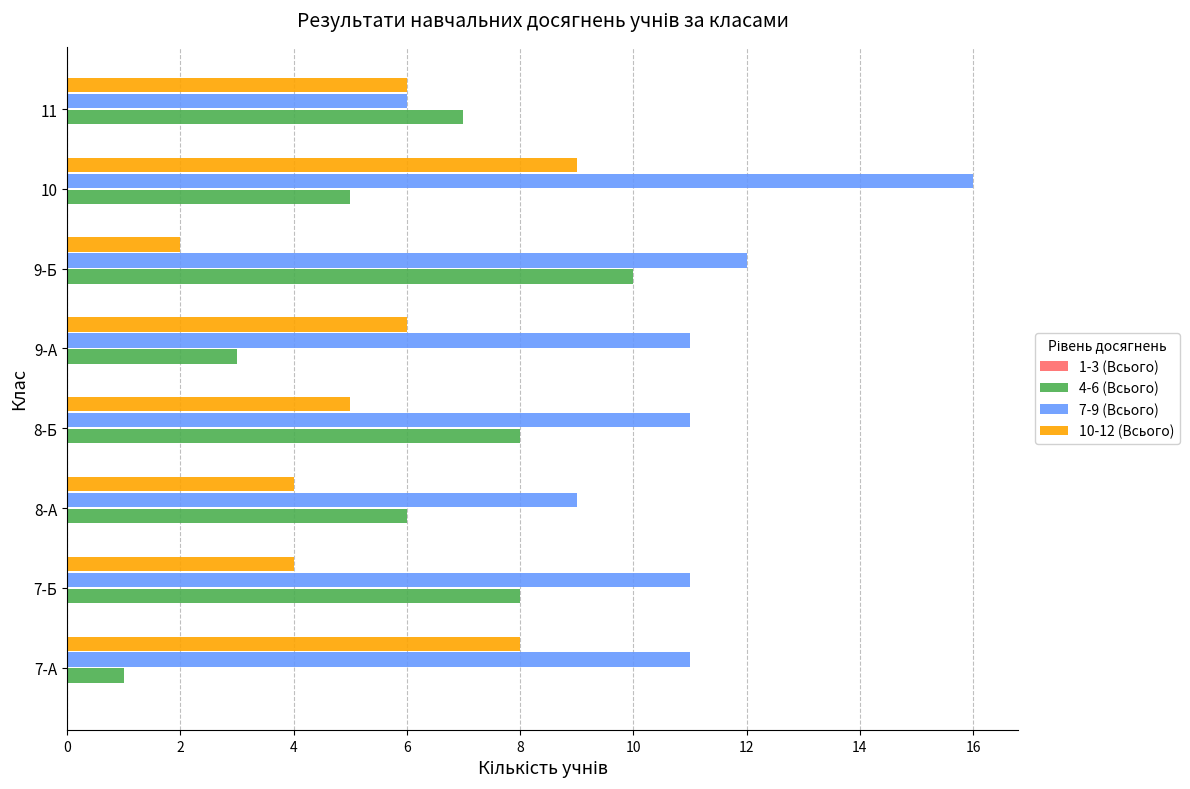

List the series in order of their peak value, lowest first.

10-12 (Всього), 4-6 (Всього), 7-9 (Всього)